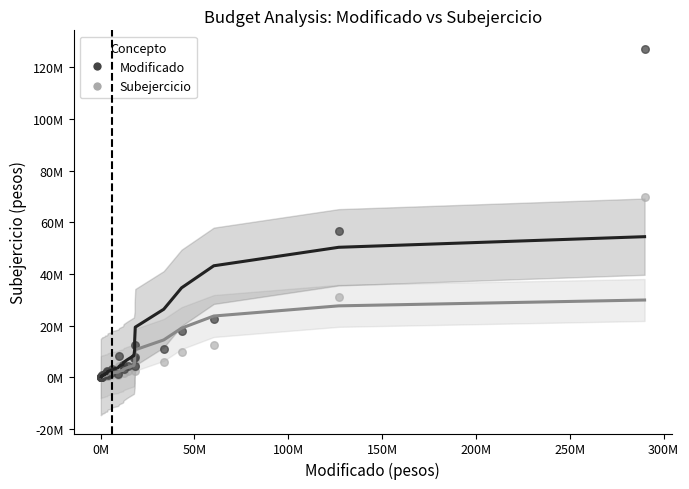

What are all the series names shown in the legend?

Modificado, Subejercicio